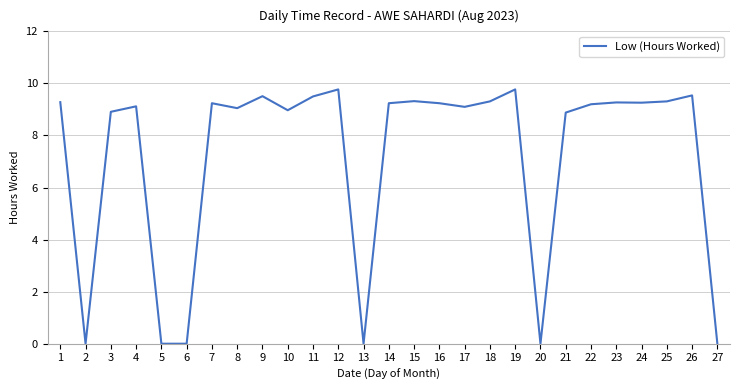

What is the sum of all values?

194.8